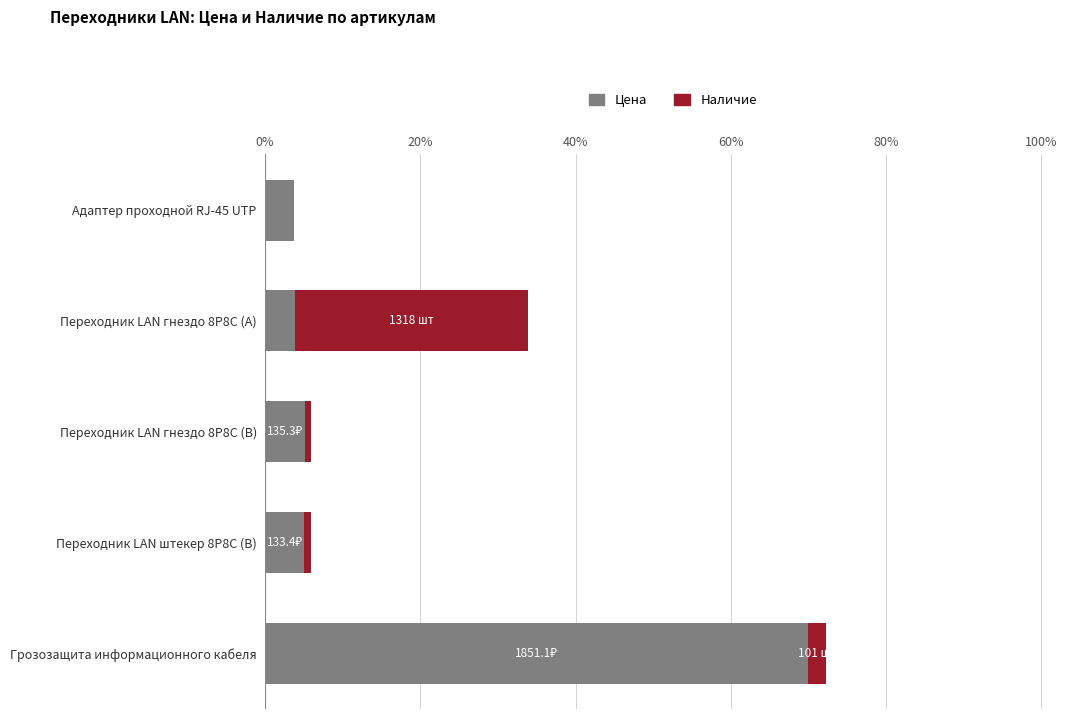

At which label does Цена reach its peak?

Грозозащита информационного кабеля